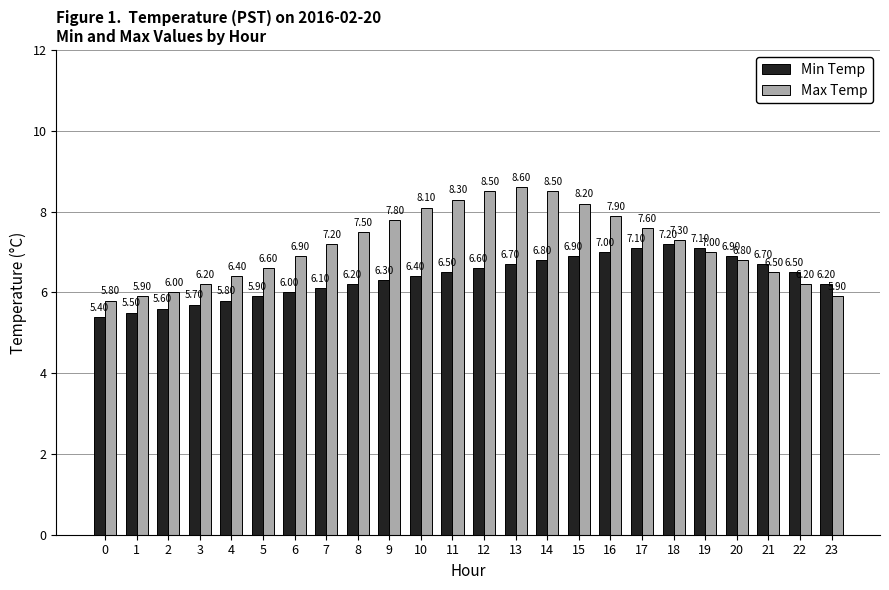

What is the value of the Min Temp bar at the 11th from the left?

6.4